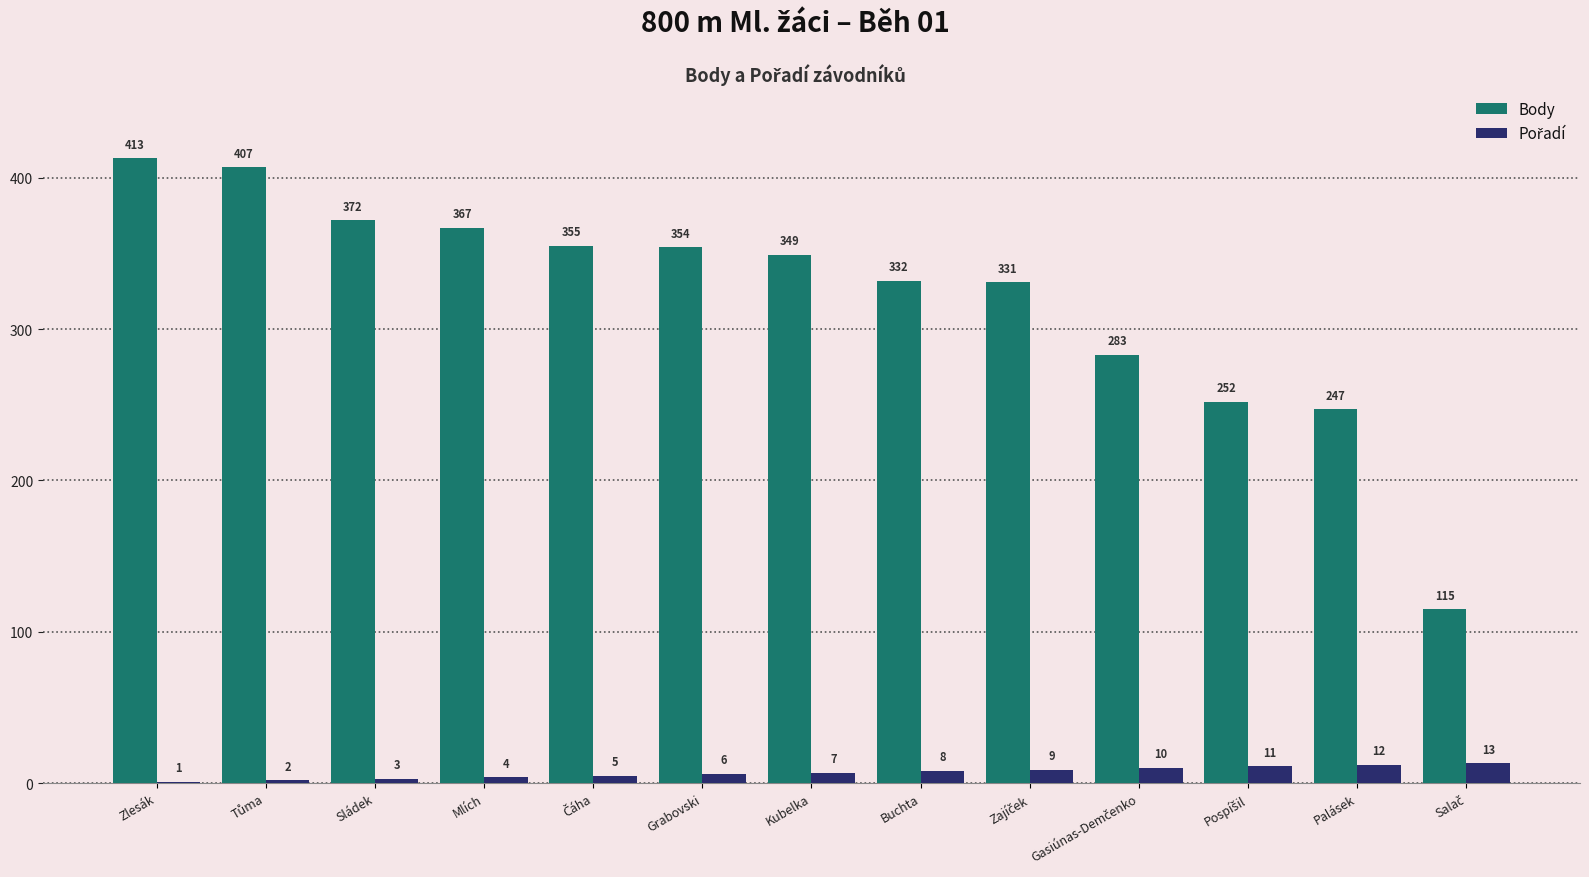

What is the sum of all Body values?

4177